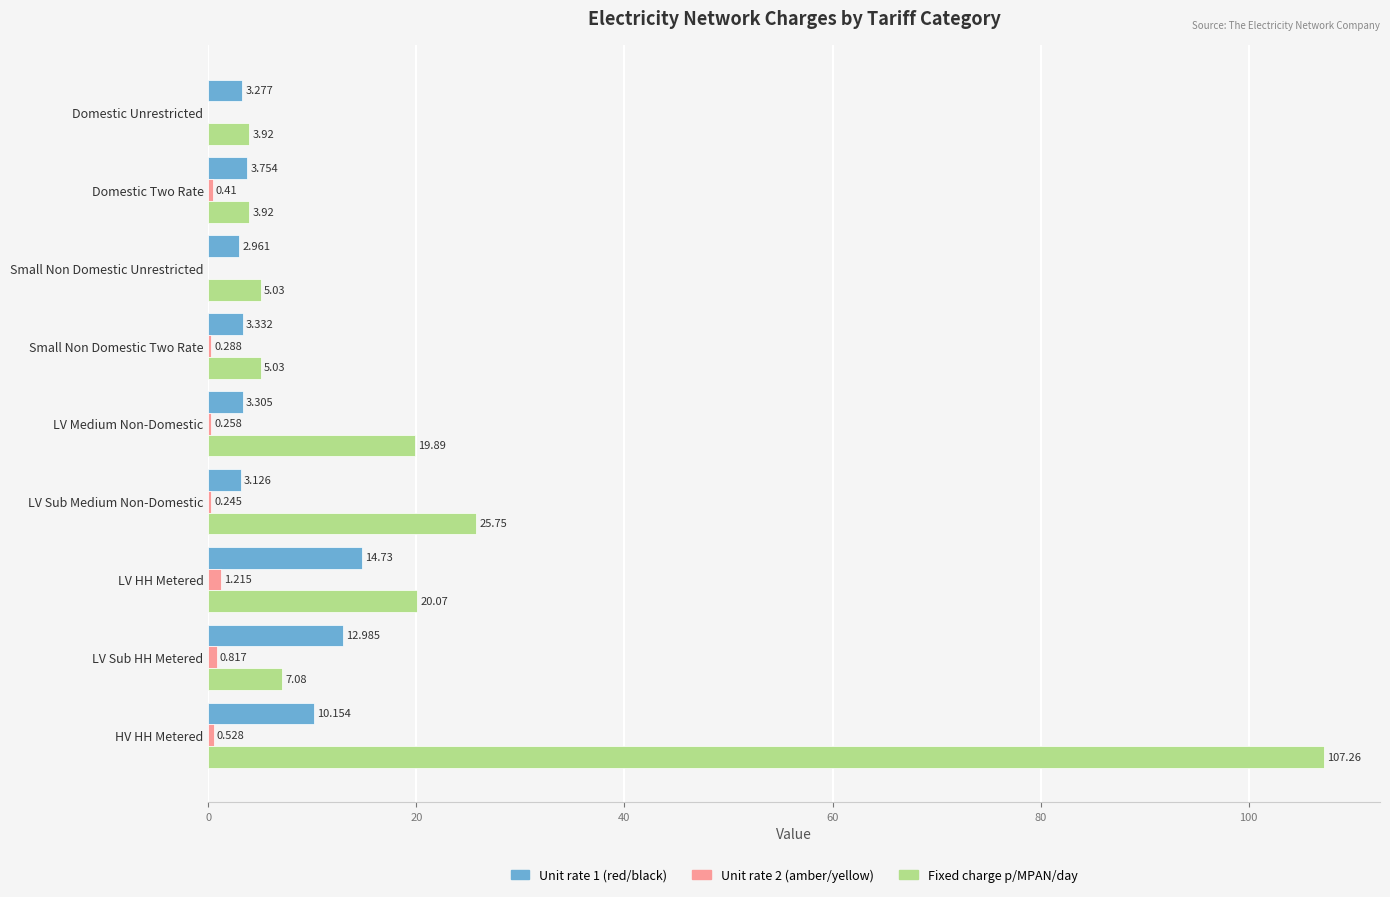

At which category does the chart reach its peak across all series?

HV HH Metered